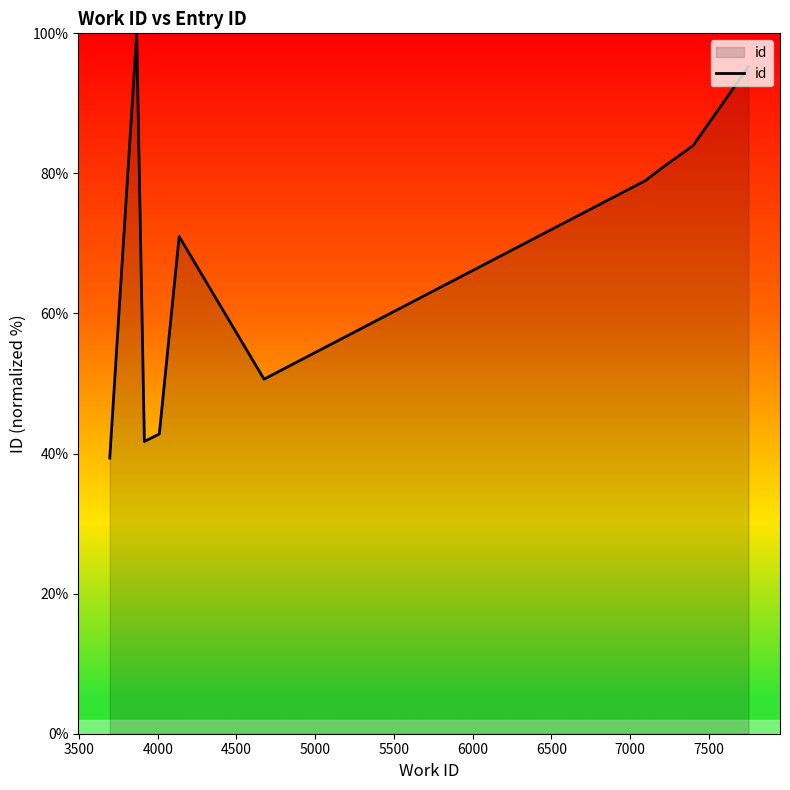

What is the greatest value displayed?

100.0